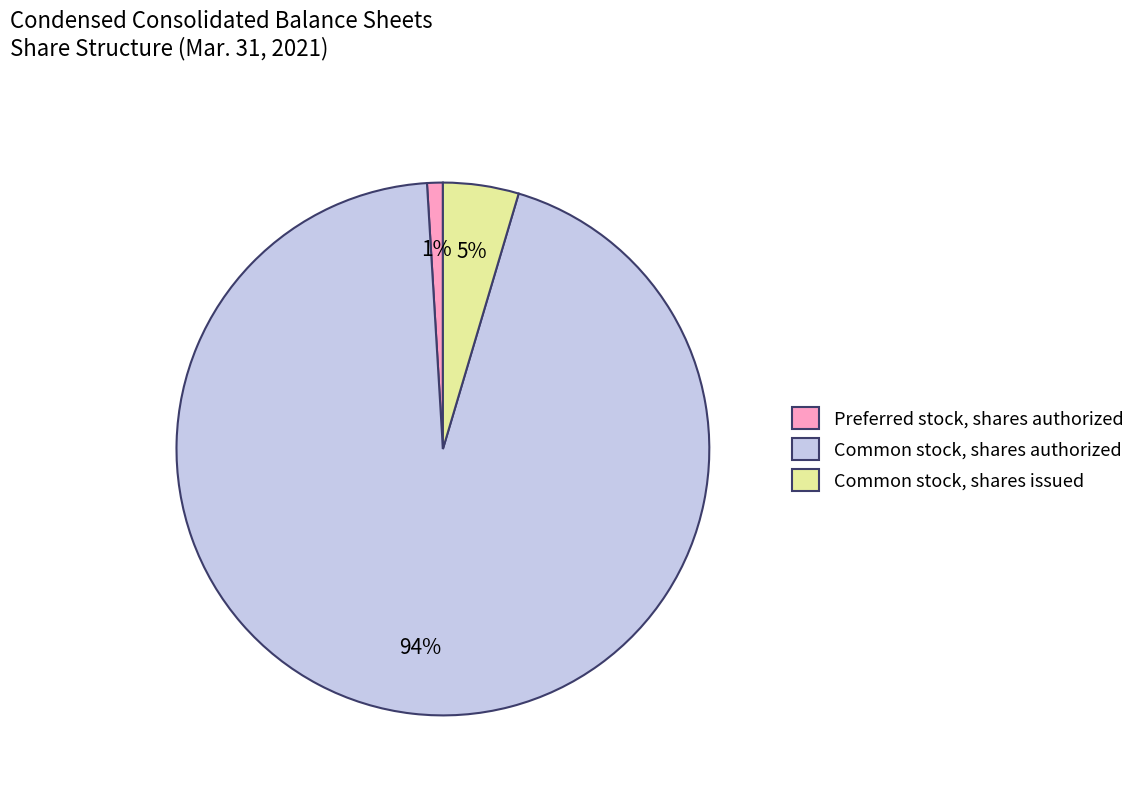

Rank the categories by value from lowest to highest.

Preferred stock, shares authorized, Common stock, shares issued, Common stock, shares authorized